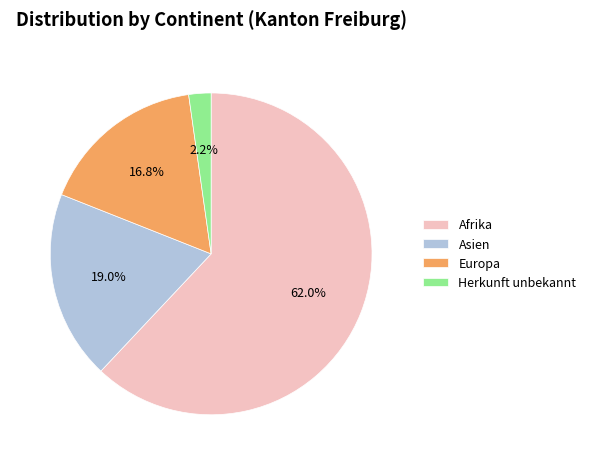

How many slices are in this pie chart?

4